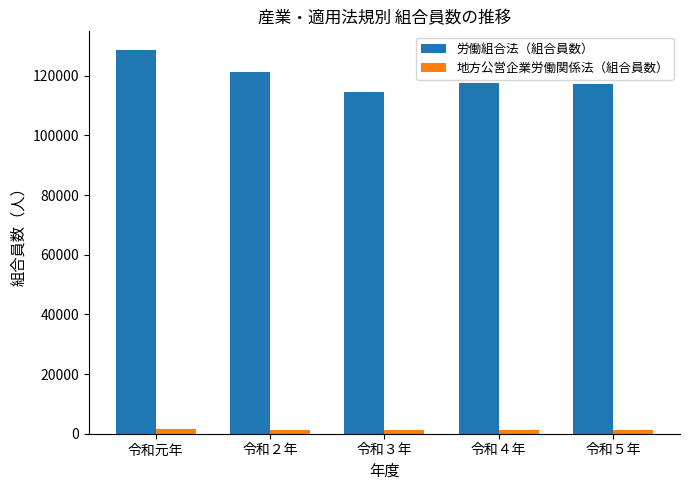

What is the label of the 1st bar from the right?

令和５年